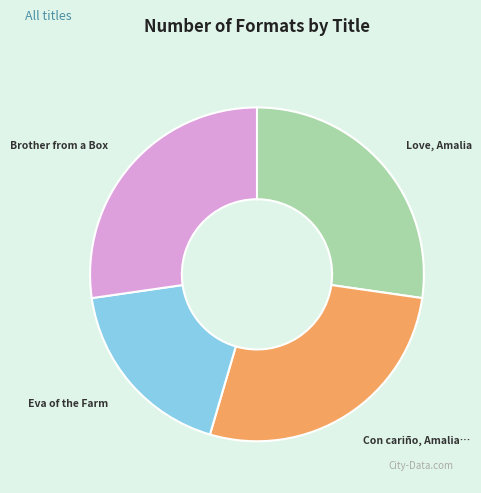

Is there a majority slice in this chart?

No